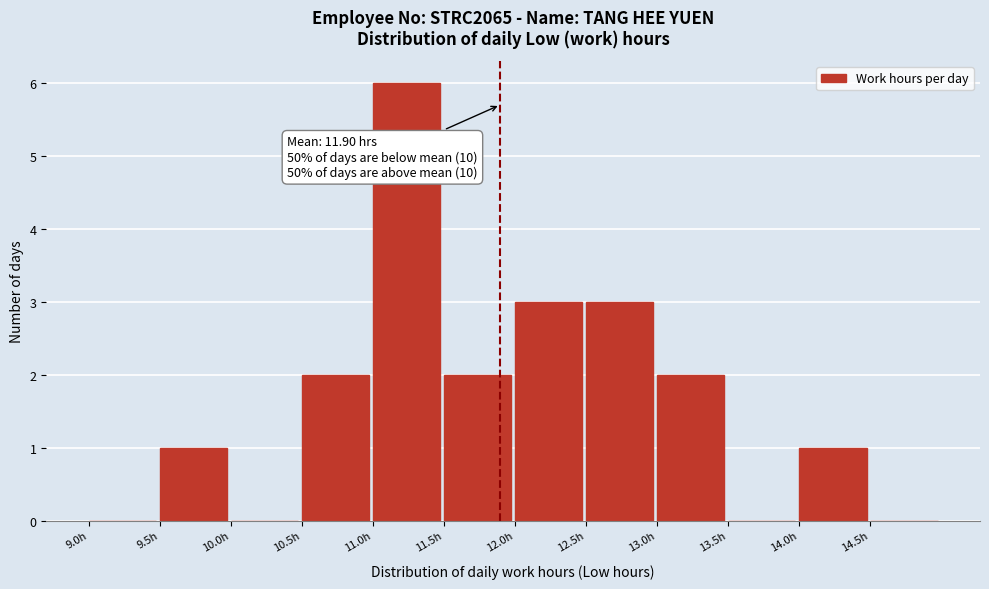

Which range on the x-axis has the tallest bar?

11.0 to 11.5